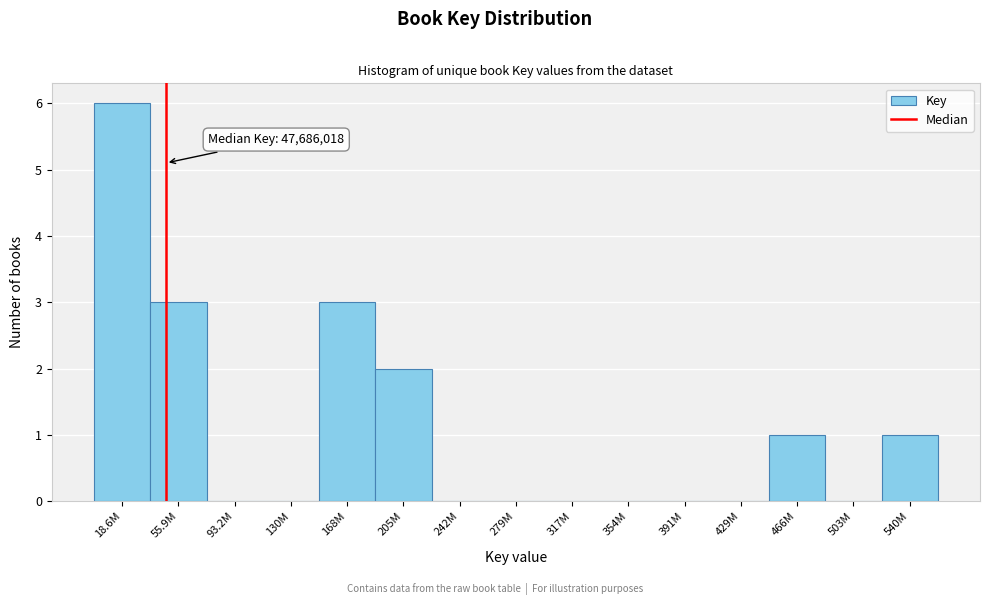

Reading left to right, transcribe all the data shown in this chart.

18.6M=6	55.9M=3	93.2M=0	130M=0	168M=3	205M=2	242M=0	279M=0	317M=0	354M=0	391M=0	429M=0	466M=1	503M=0	540M=1